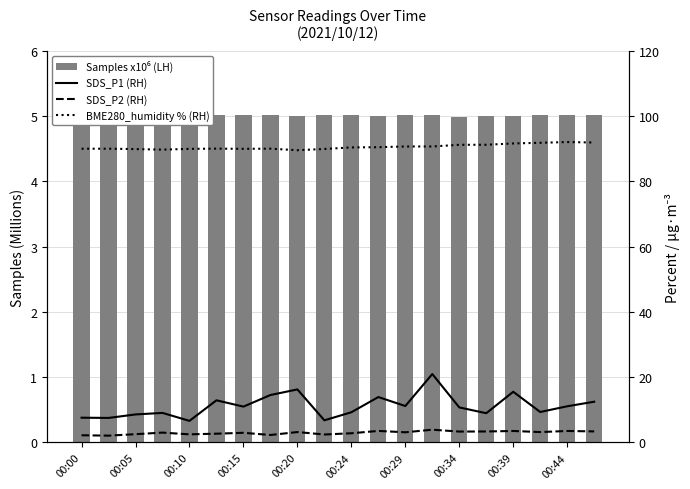

What is the sum of all SDS_P2 (RH) values?

59.8